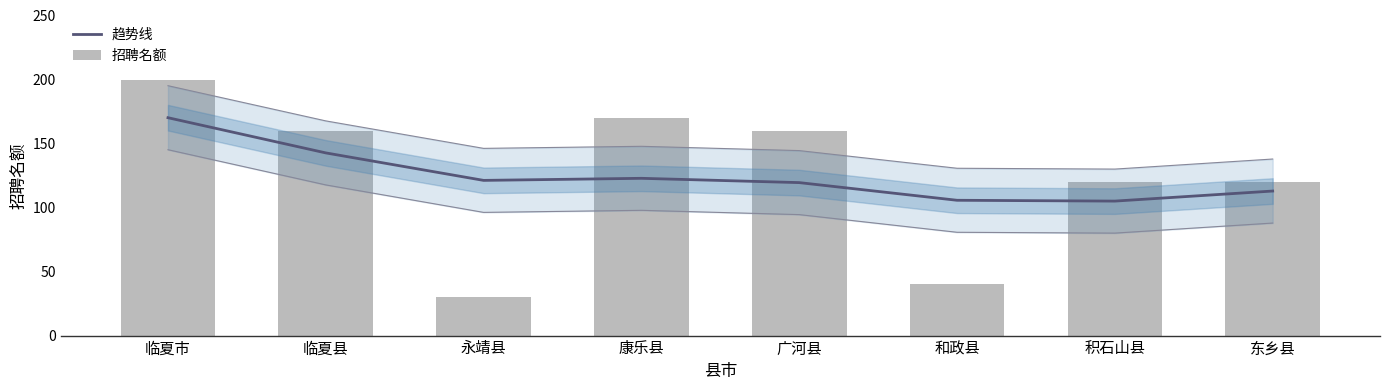

Which series has the largest total across all categories?

趋势线